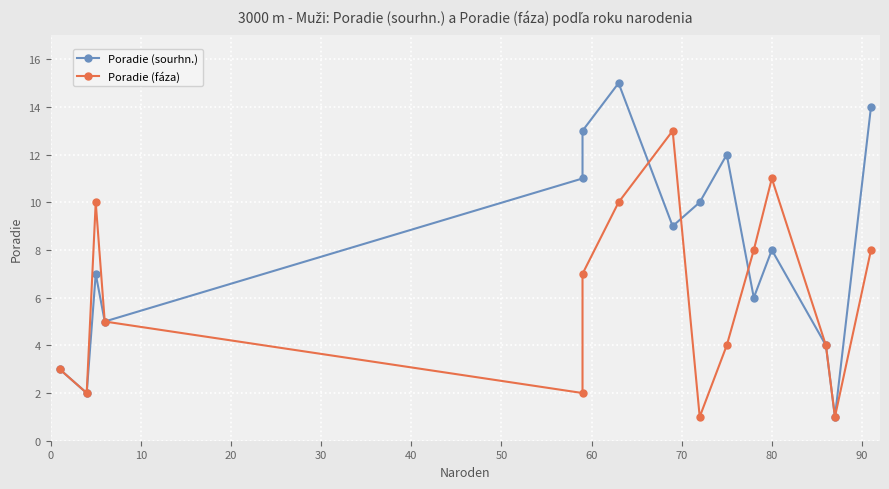

What is the maximum value for Poradie (fáza)?

13